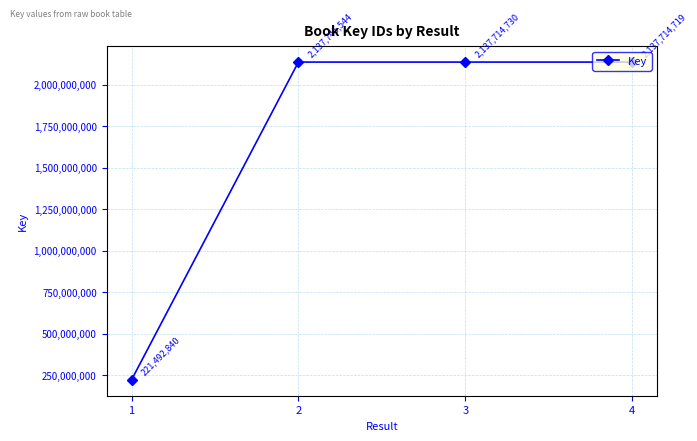

Which label corresponds to the smallest value in the chart?

1